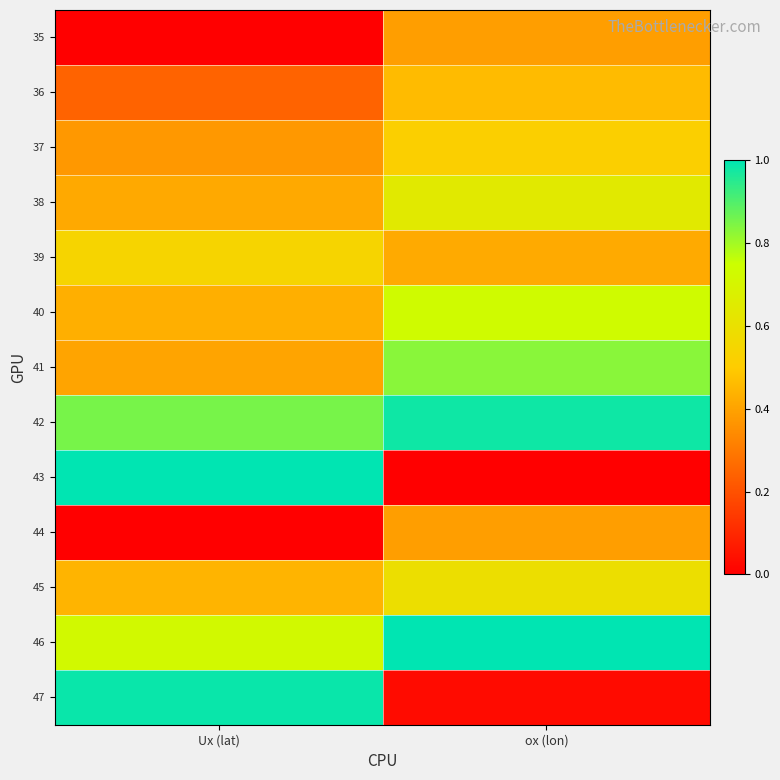

Count the number of categories in the chart.

2